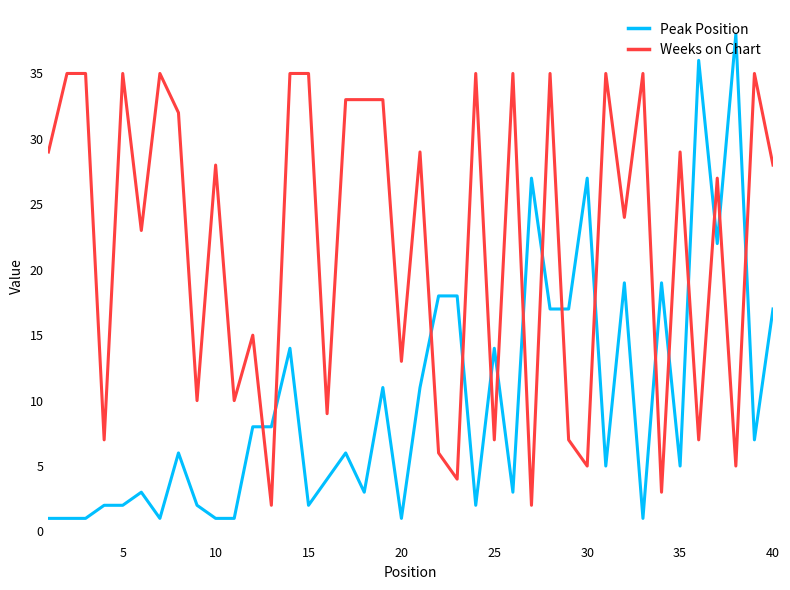

What is the maximum value for Peak Position?

38